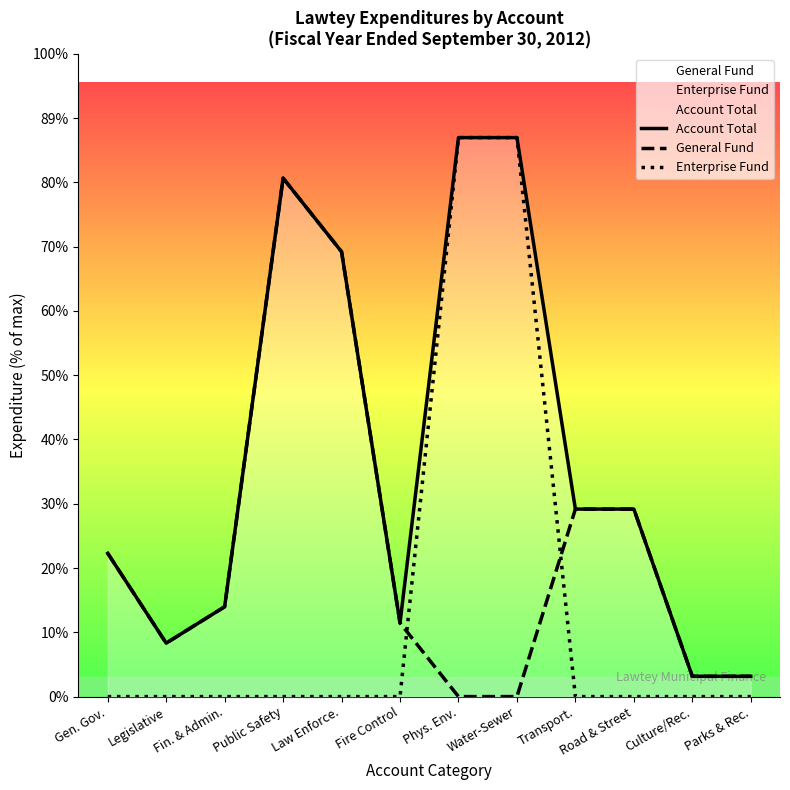

Count the number of data series in this chart.

3